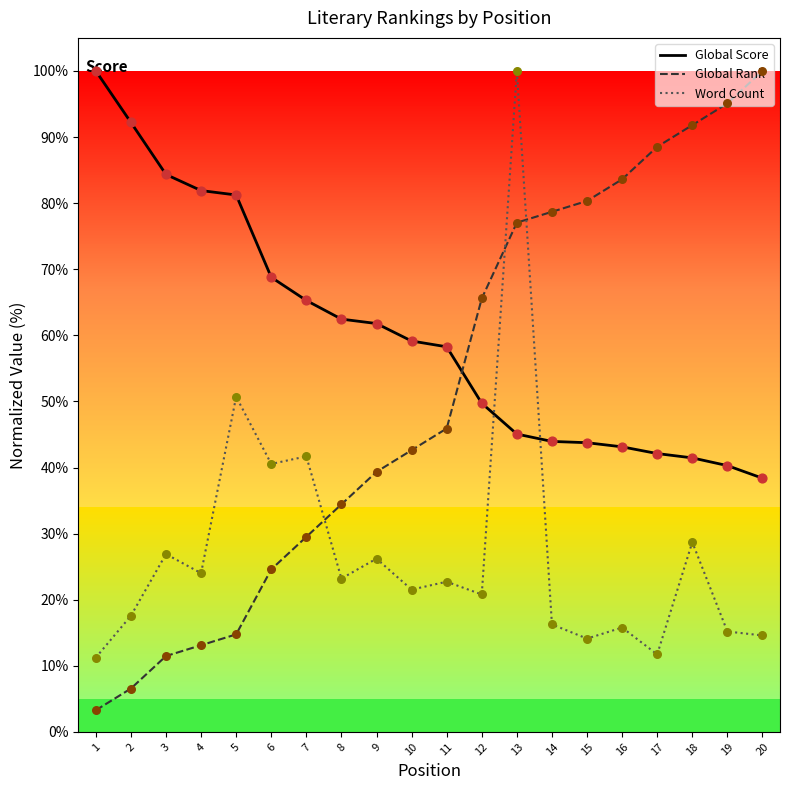

Which series contains the highest Y value?

Global Score